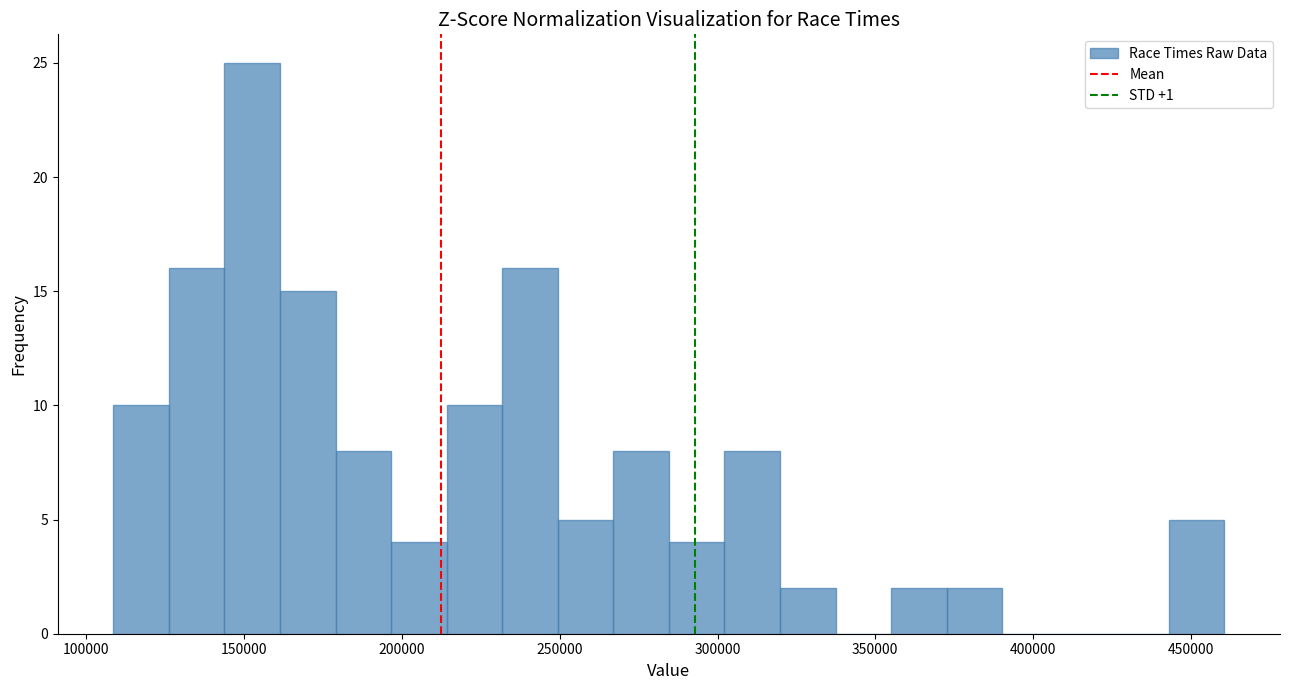

Around what value on the x-axis is the tallest bar? Give the approximate position of its centre, as read against the axis.

155000